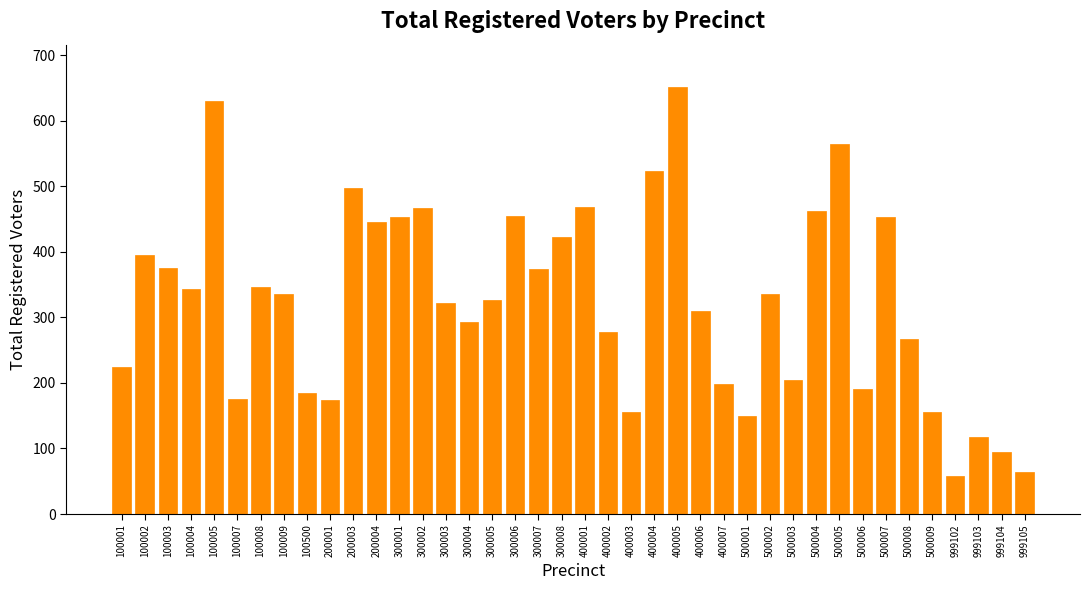

What is the minimum value shown in the chart?

58